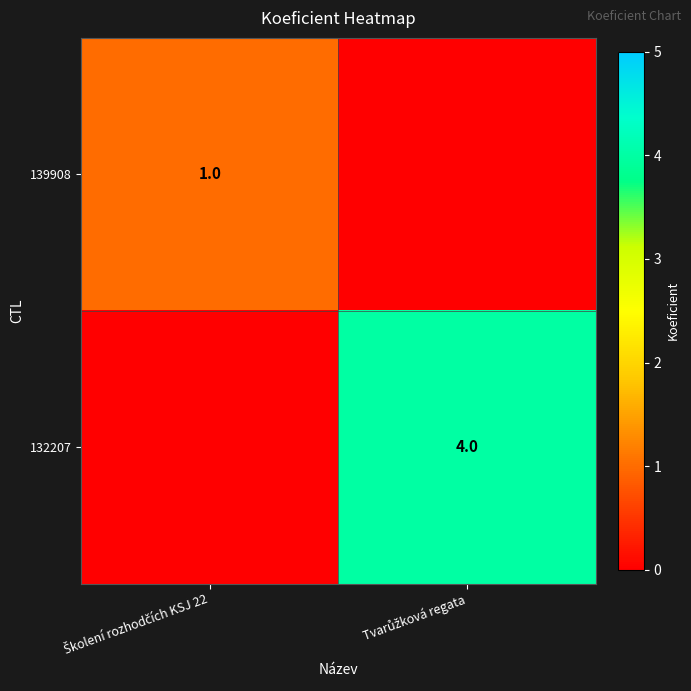

Which series has the widest spread of values?

132207